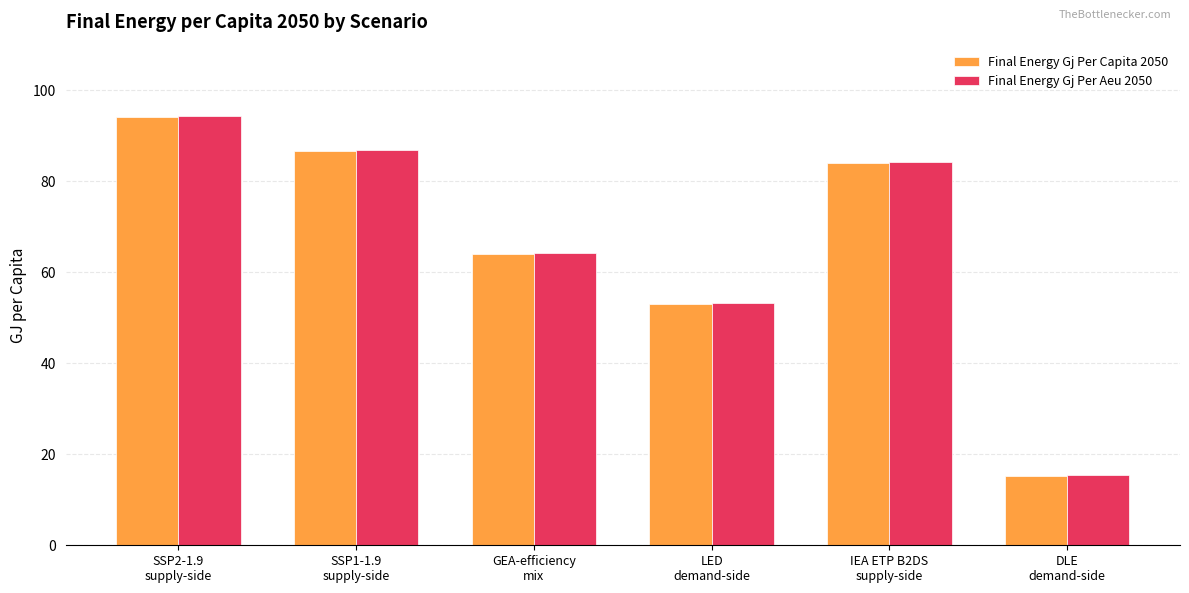

What are all the series names shown in the legend?

Final Energy Gj Per Capita 2050, Final Energy Gj Per Aeu 2050